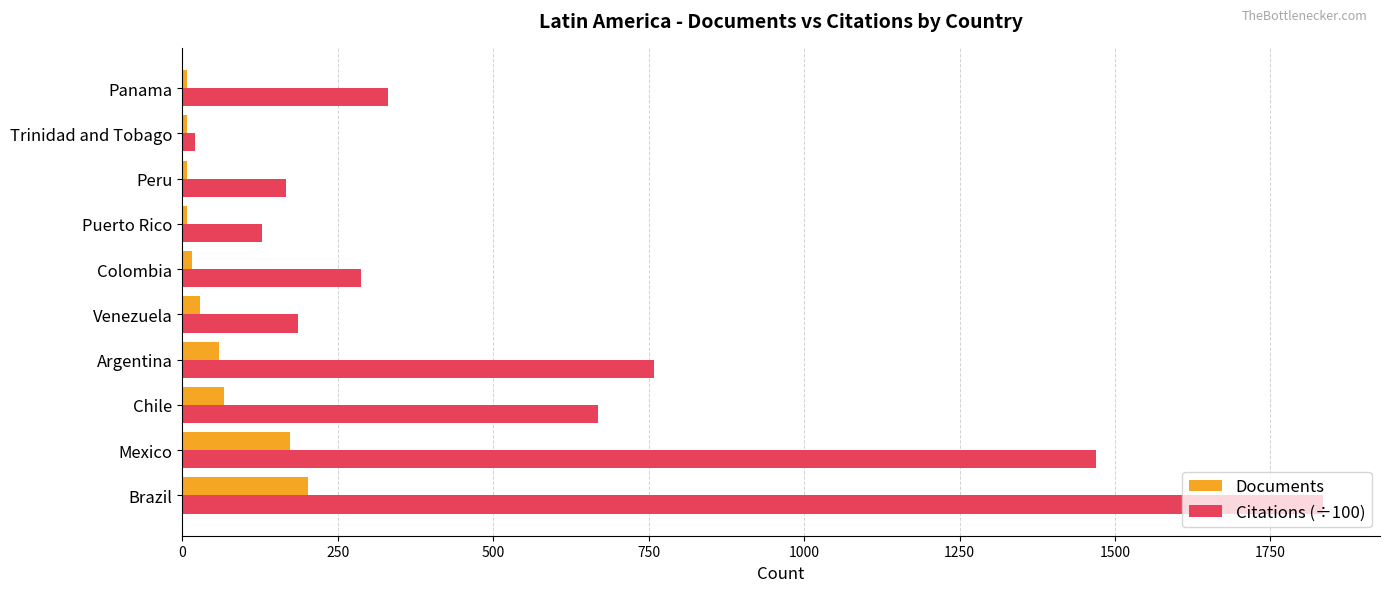

Rank the series by their maximum value, from lowest to highest.

Documents, Citations (÷100)